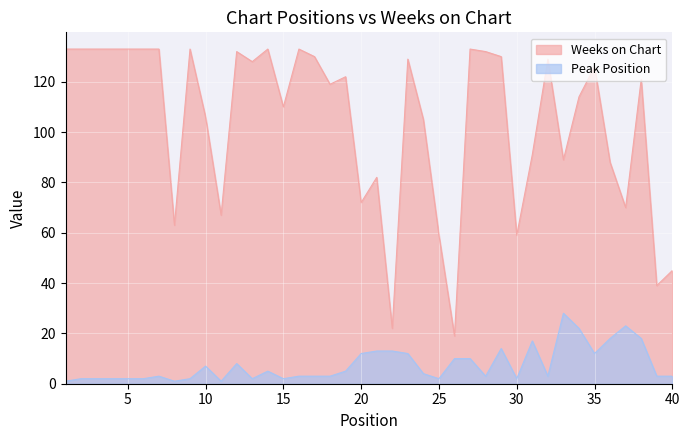

True or false: Peak Position and Weeks on Chart cross at least once.

False